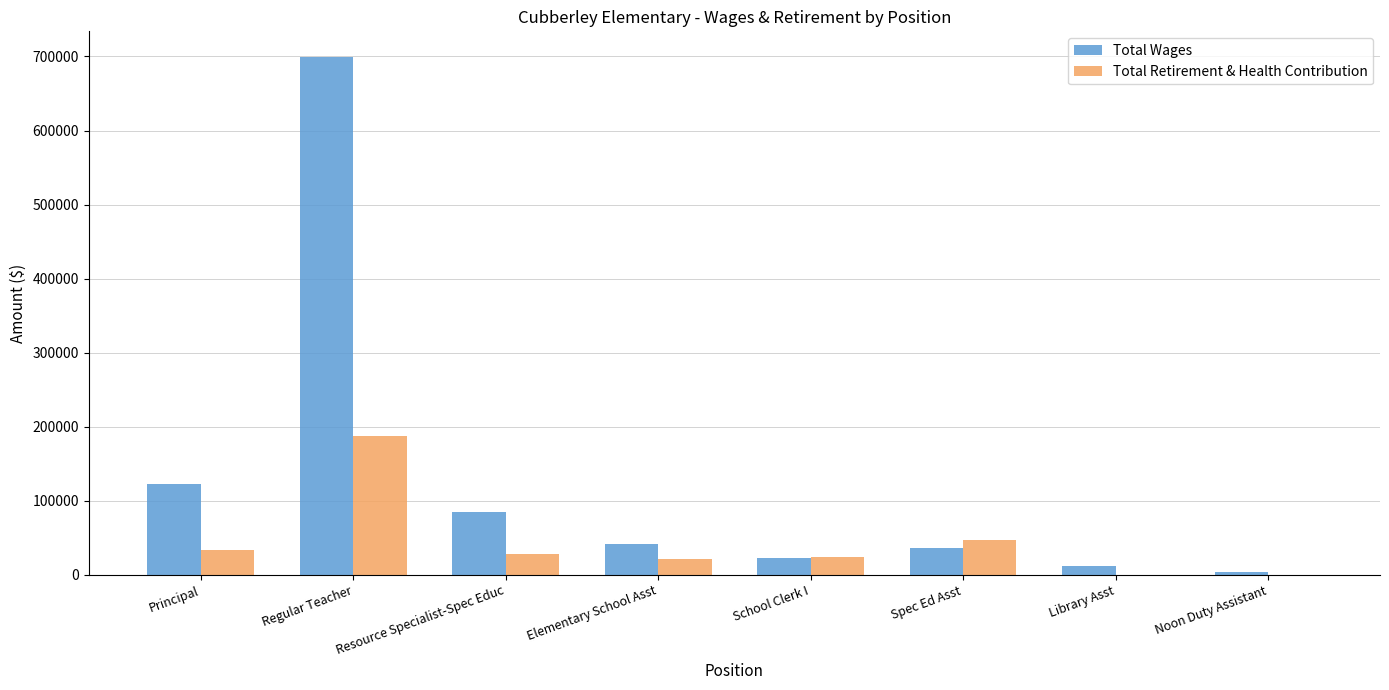

What is the spread (max minus min) of values at Elementary School Asst?

20407